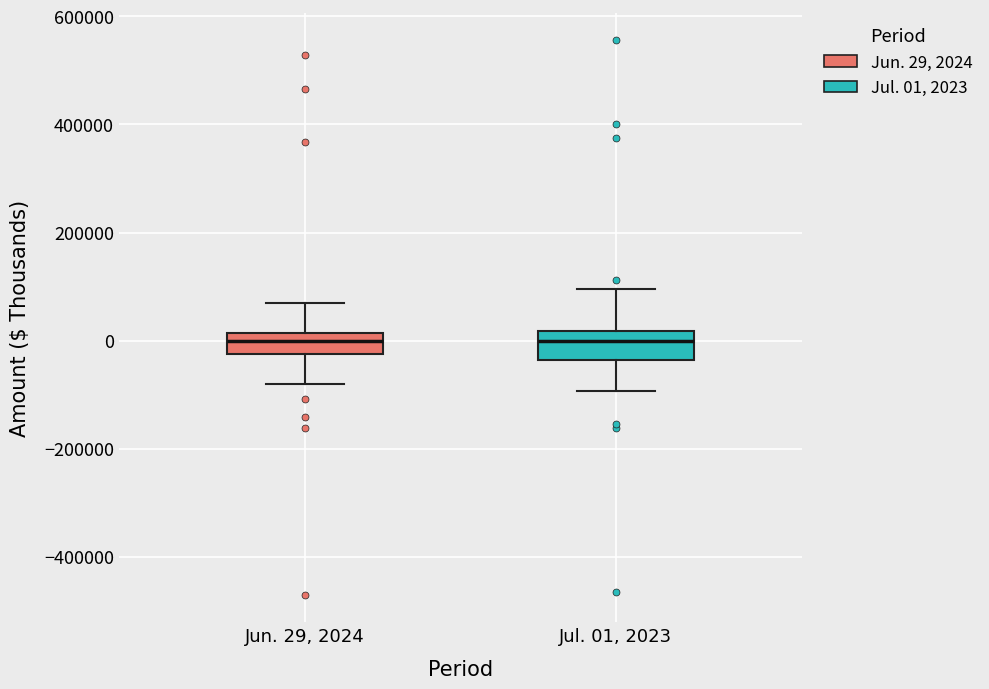

Where is the upper edge of the box for Jul. 01, 2023 on the y-axis? The values are not printed on the chart, so give them approximately, as read against the axis.

20000